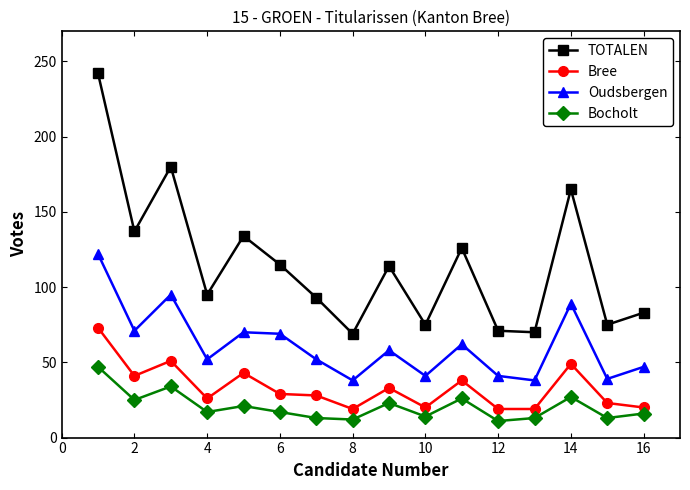

What is the value of the Bocholt point at the 7th from the left?

13